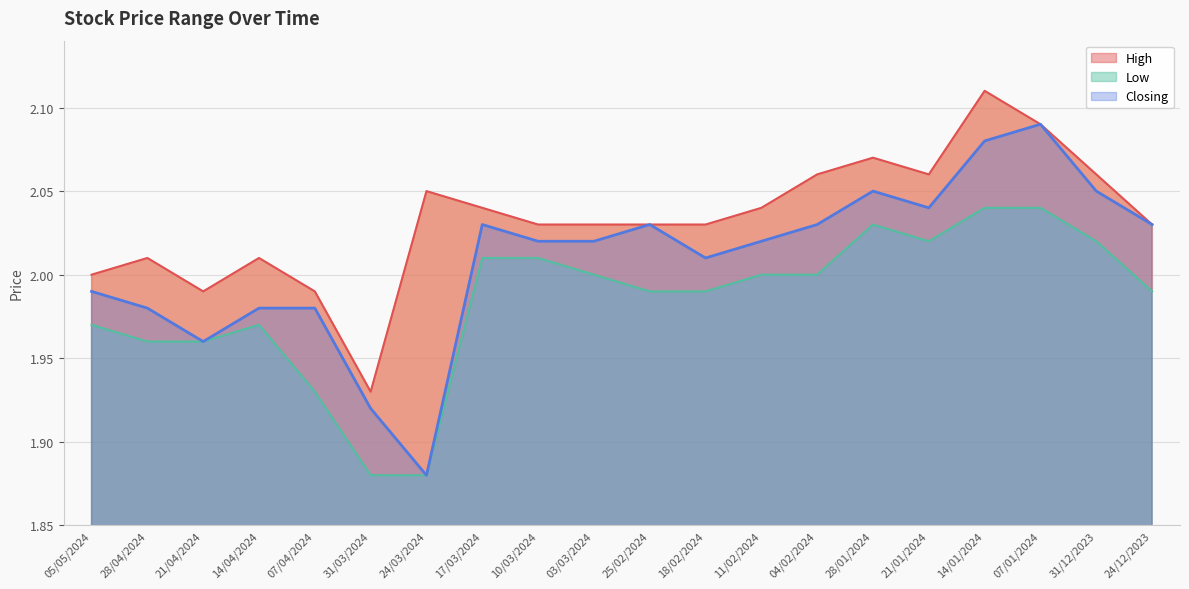

What is the value of the High point at the 14th from the left?

2.1